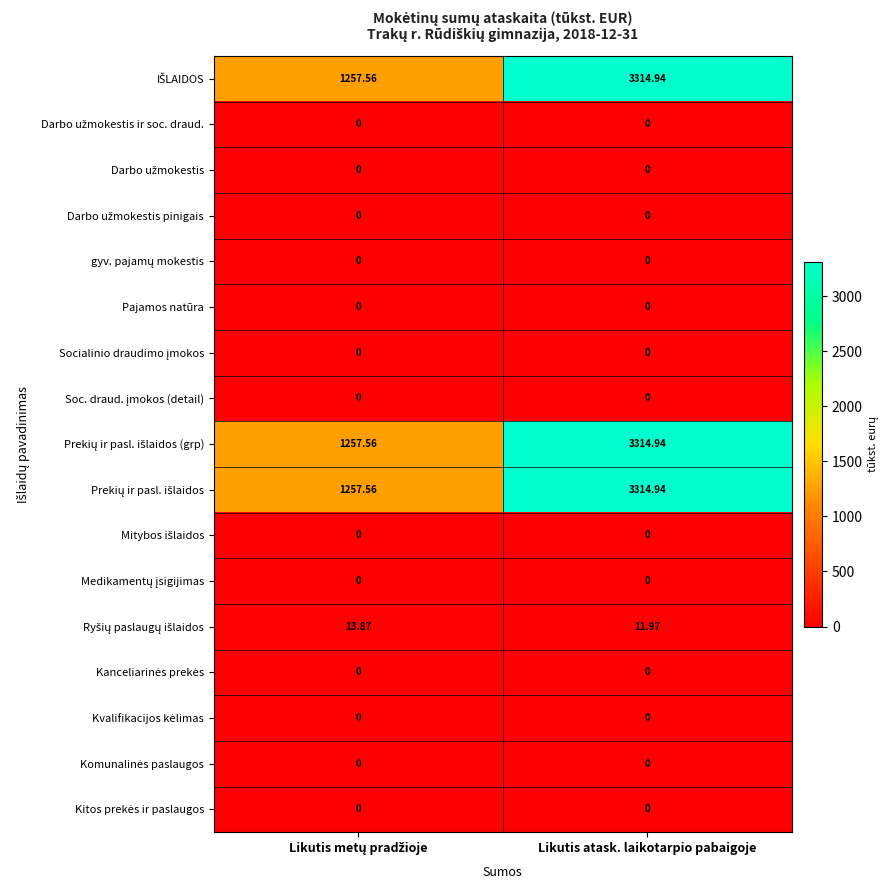

At which category is the sum across all series the highest?

Likutis atask. laikotarpio pabaigoje